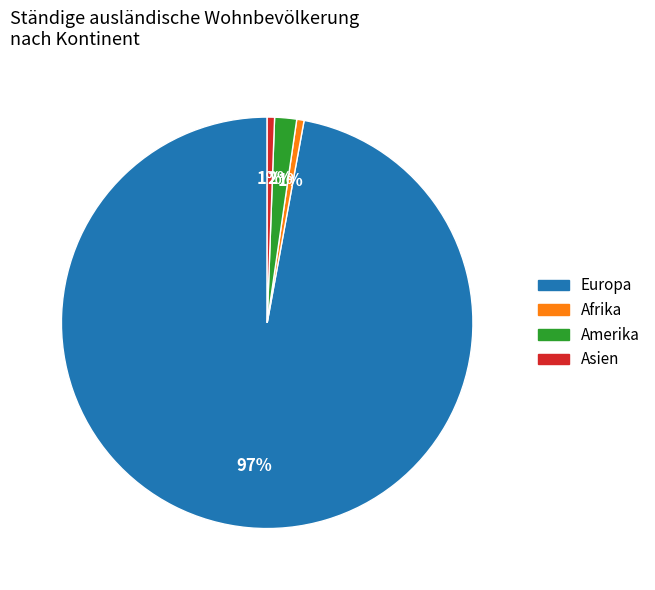

To the nearest percent, what is the average slice percentage?

25%